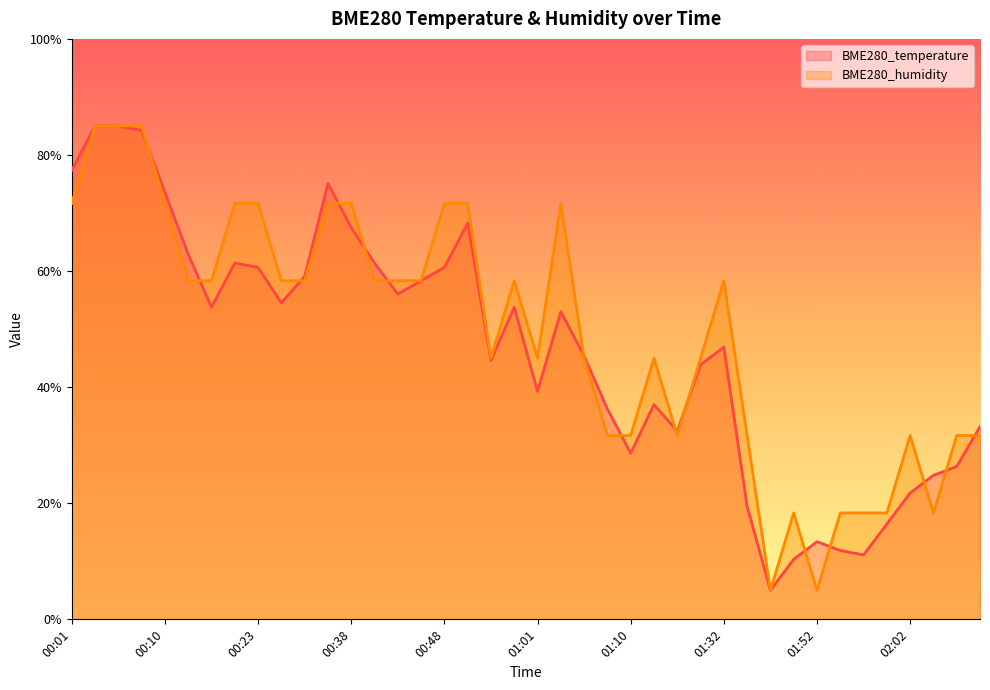

How many data points in BME280_humidity are above 58?

21